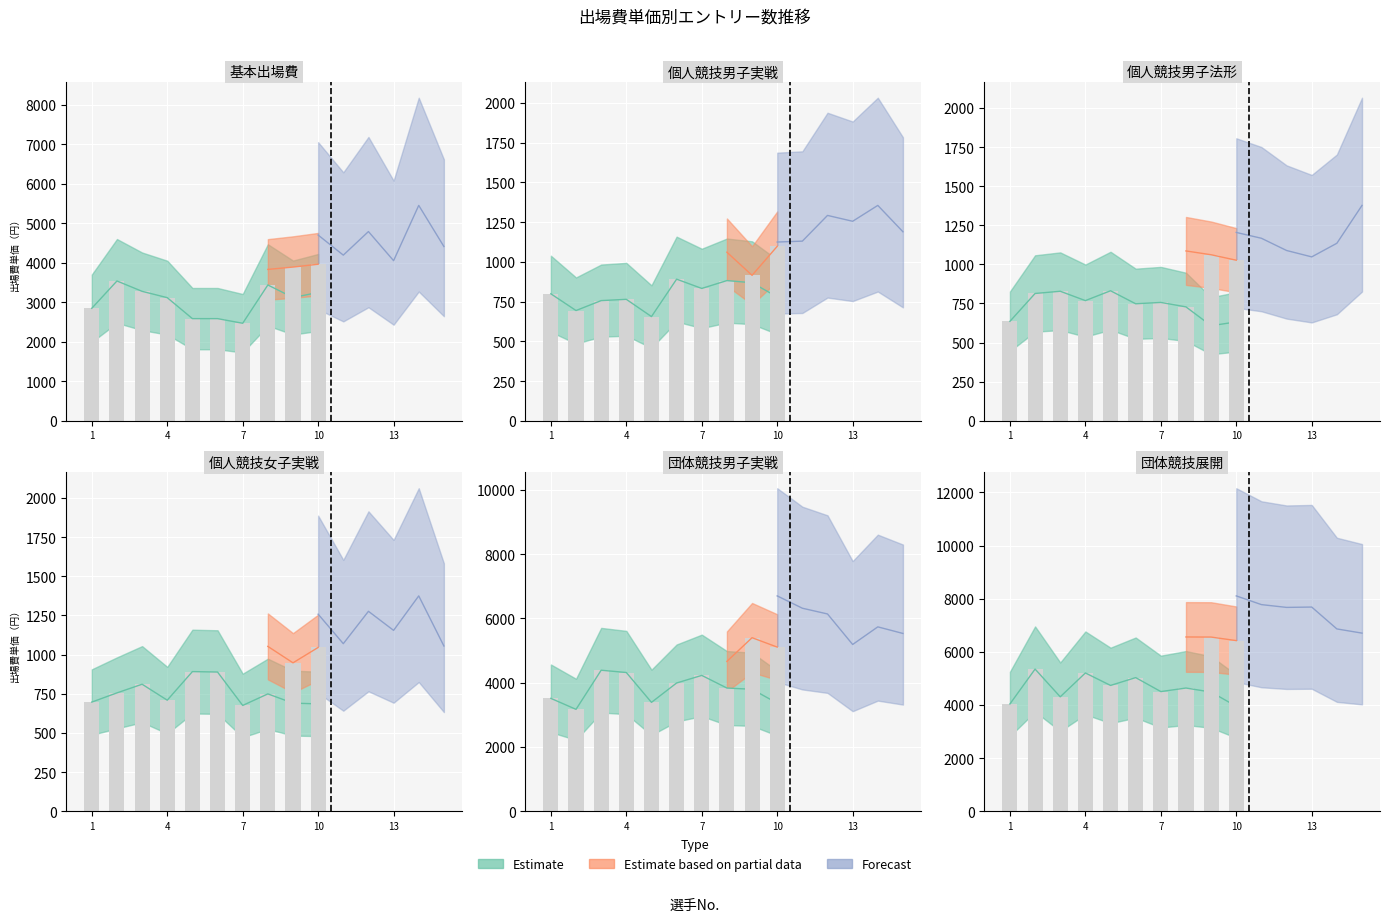

Rank the series at 5 from lowest to highest value.

個人競技男子実戦, 個人競技男子法形, 個人競技女子実戦, 基本出場費, 団体競技男子実戦, 団体競技展開